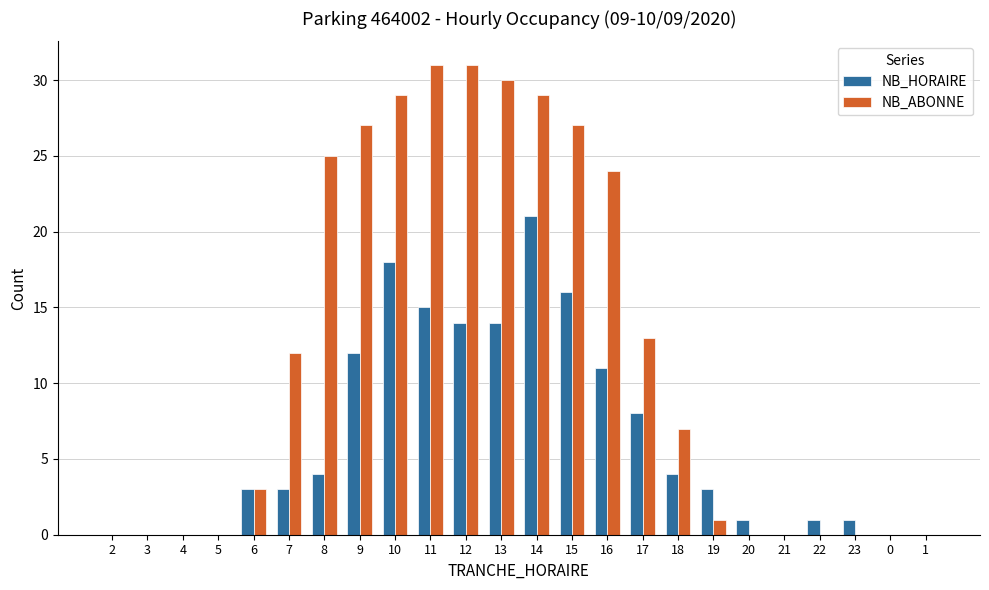

Which series changed the most between 9 and 13?

NB_ABONNE